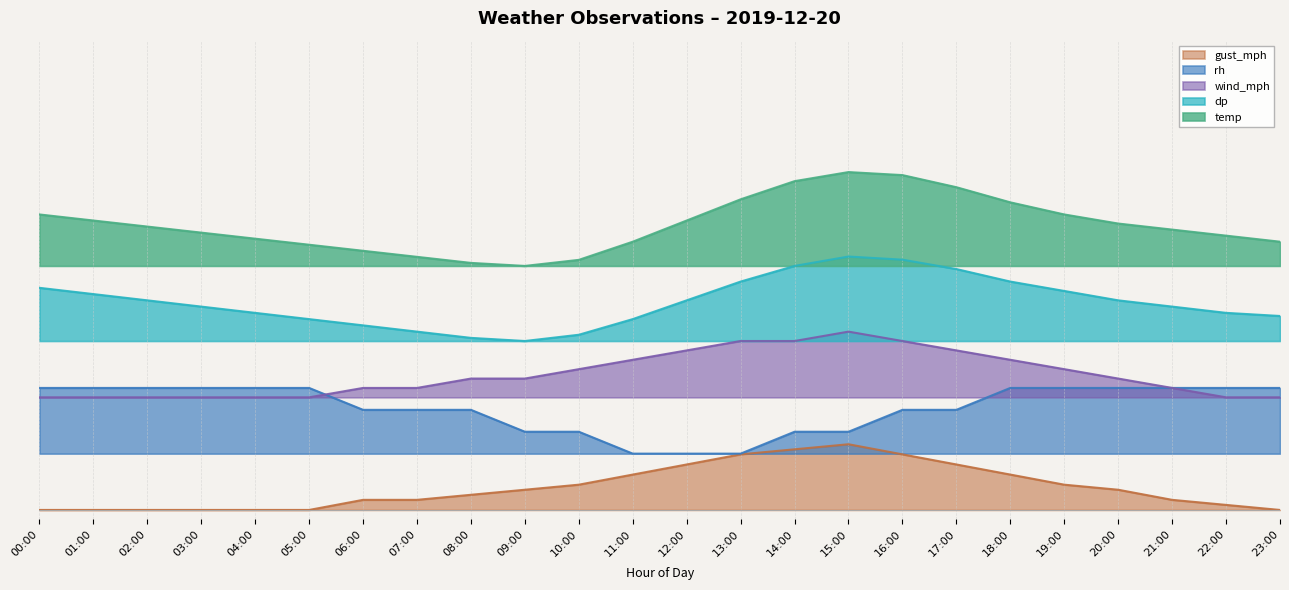

At which category does wind_mph reach its first local peak?

15:00